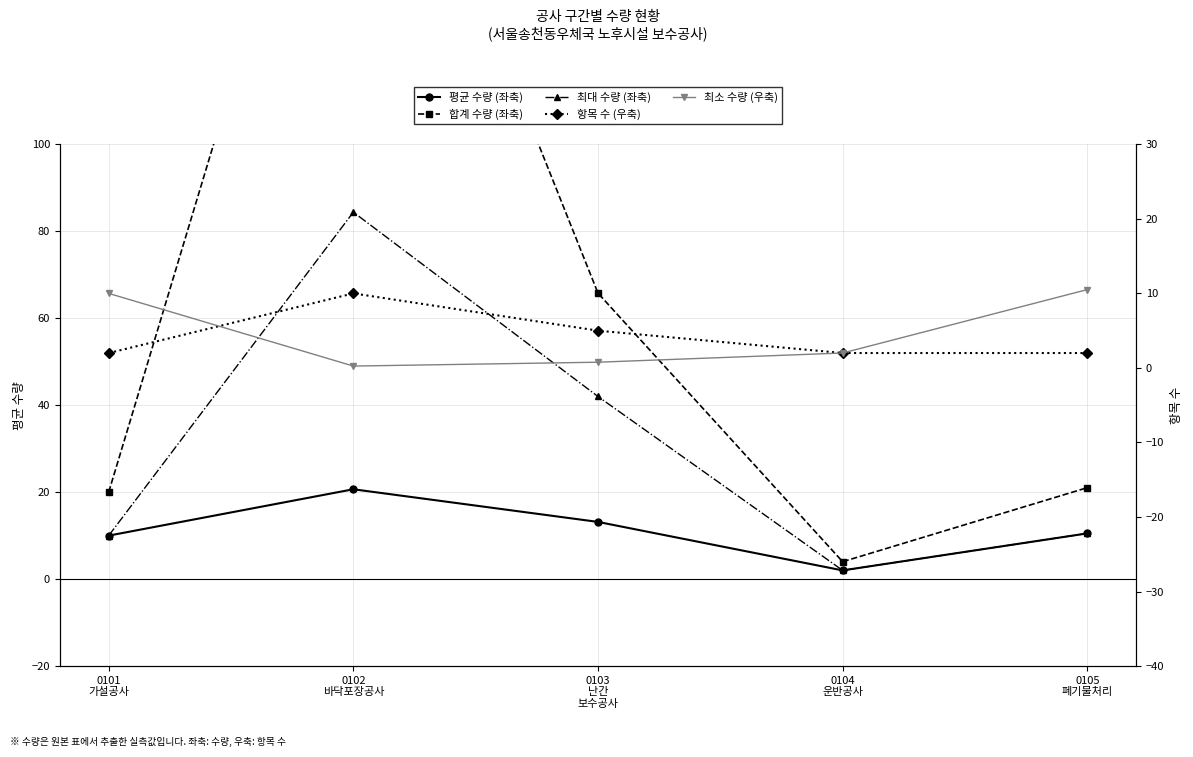

Reading right to left, what are all the values shown in this chart?

평균 수량 (좌축): 10.5	2.0	13.2	20.7	10.0
합계 수량 (좌축): 21.0	4.0	65.8	206.6	20.0
최대 수량 (좌축): 10.5	2.0	42.0	84.4	10.0
항목 수 (우축): 2.0	2.0	5.0	10.0	2.0
최소 수량 (우축): 10.5	2.0	0.8	0.2	10.0